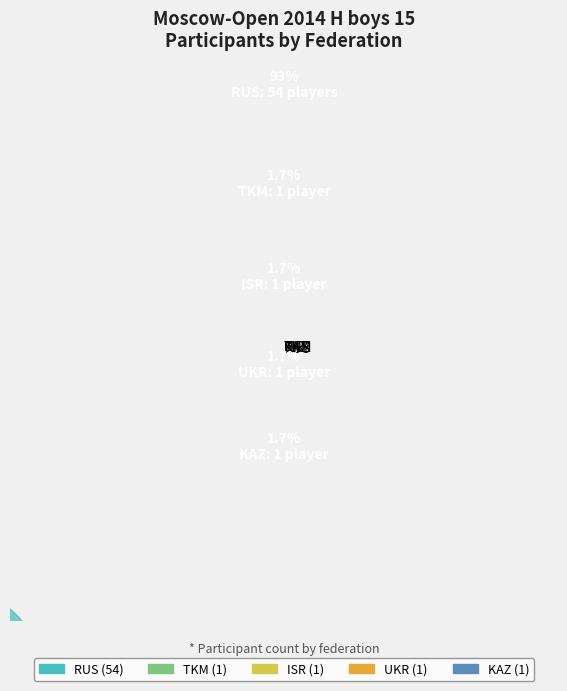

Which category has the biggest portion of the pie?

RUS